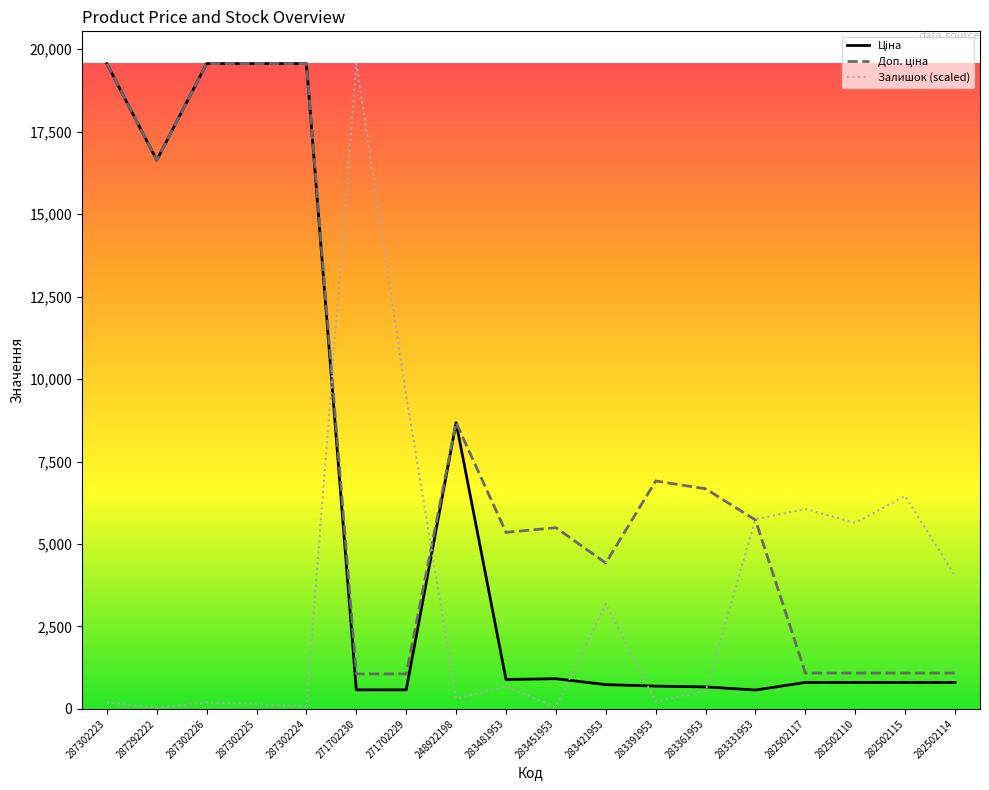

What is the difference between the highest and lowest values at 282502115?

5653.7